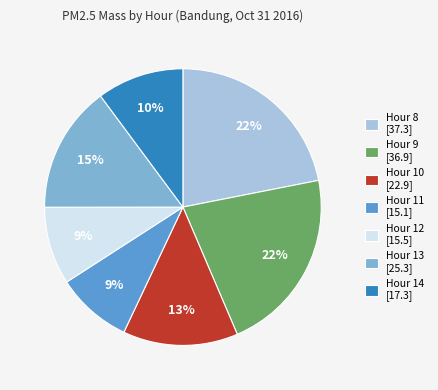

The Hour 11 [15.1] slice represents 22% of the pie. True or false?

False